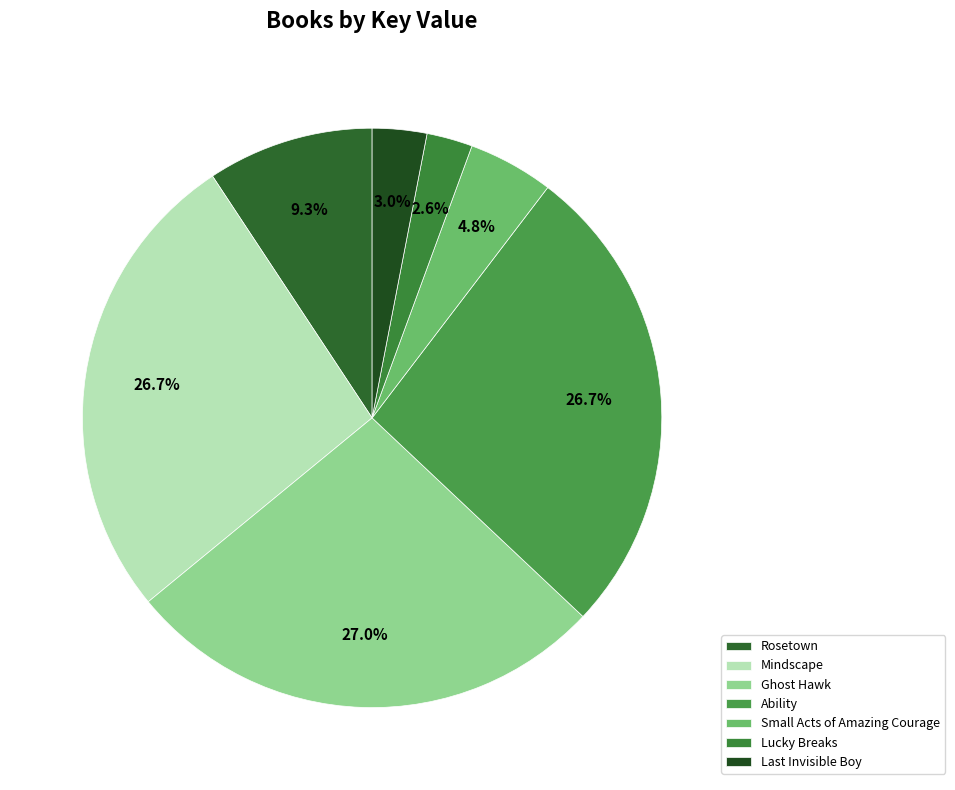

Does Ability account for over 50% of the chart?

No